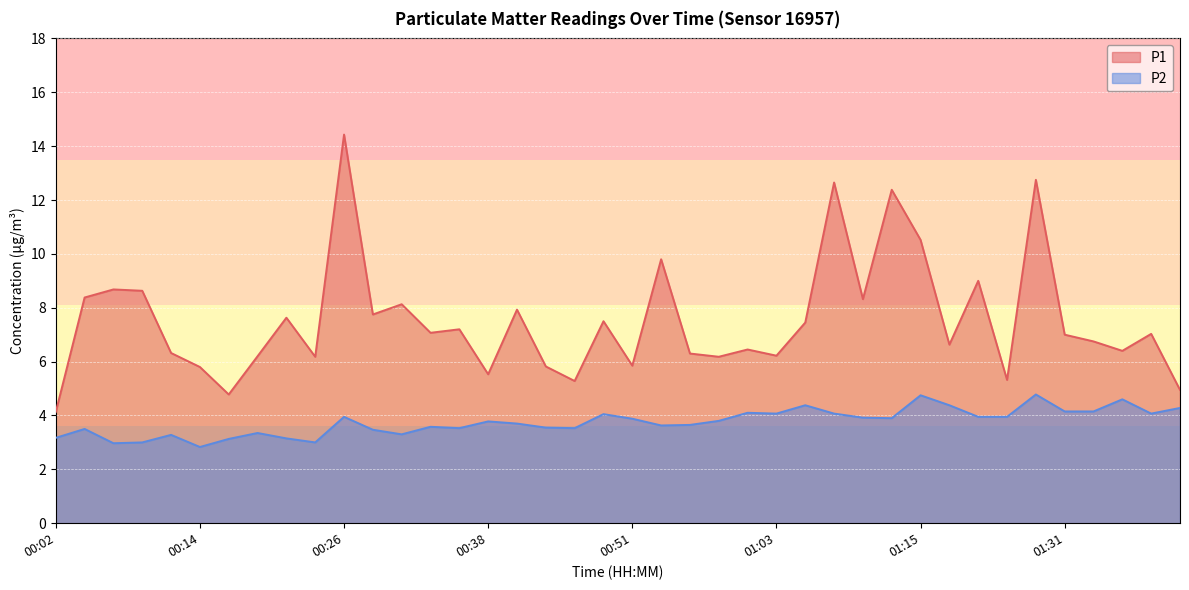

How many lines are shown in the chart?

2